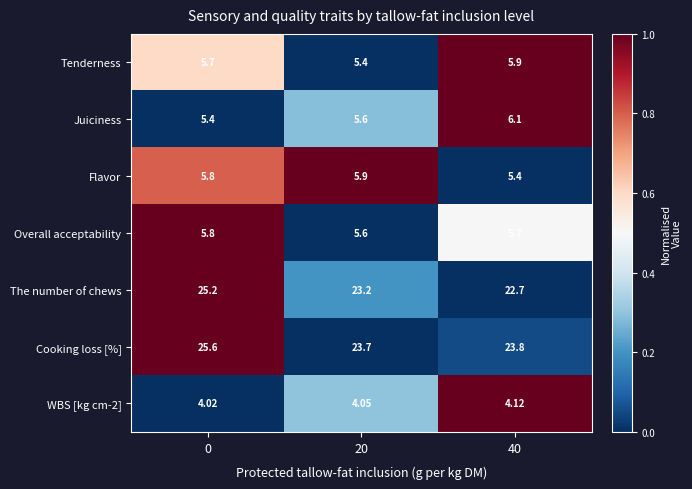

Which series has the largest range (max minus min)?

The number of chews